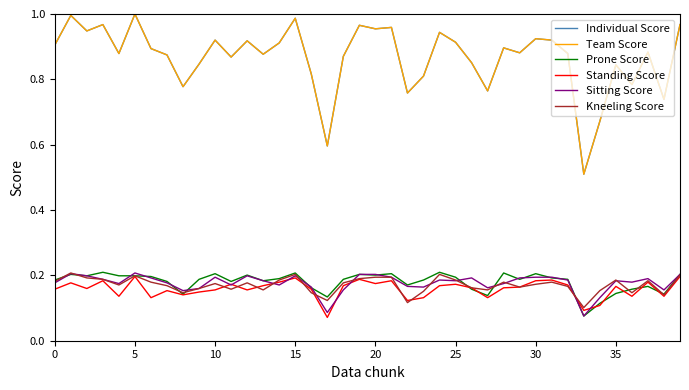

At which label is Sitting Score closest to 0?

33